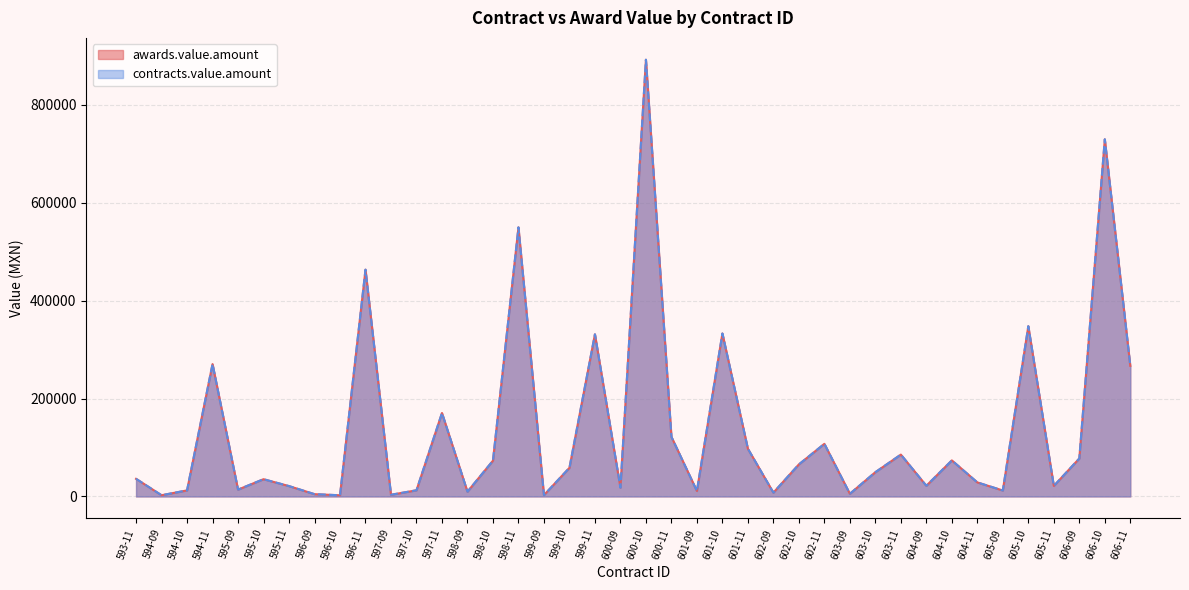

What is the difference between the second highest and second lowest values in the contracts.value.amount series?

727128.8